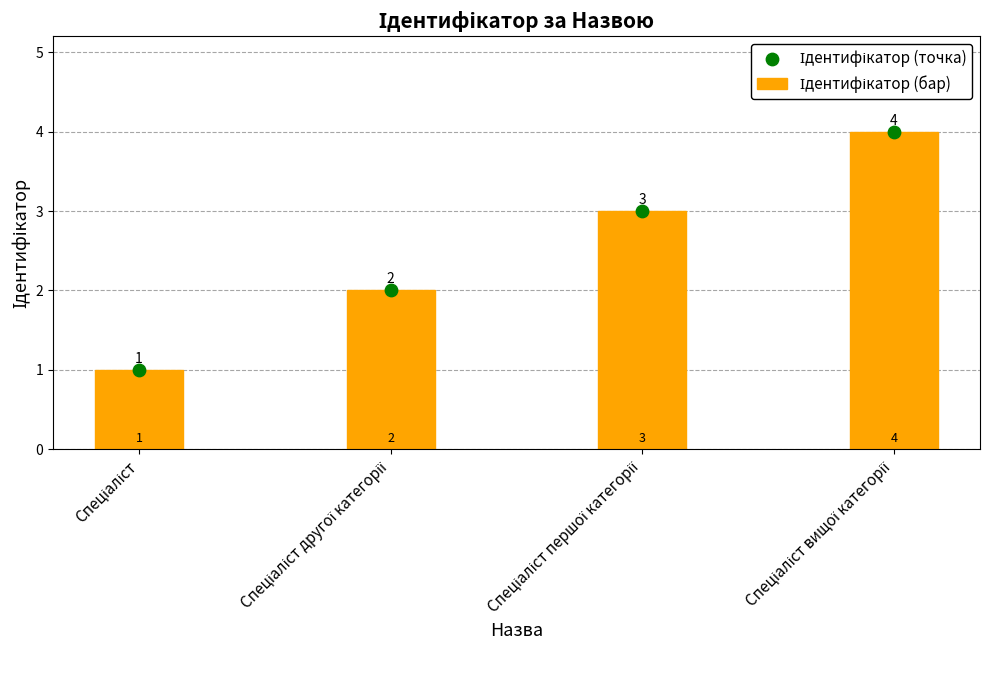

What are all the series names shown in the legend?

Ідентифікатор (бар), Ідентифікатор (точка)